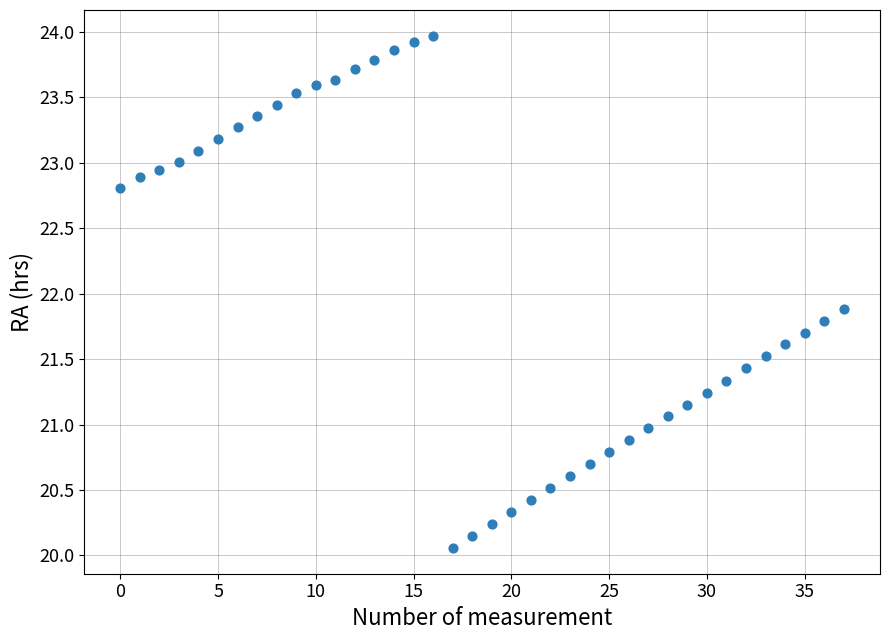

What Y value in the scatter plot is closest to 22?

21.9